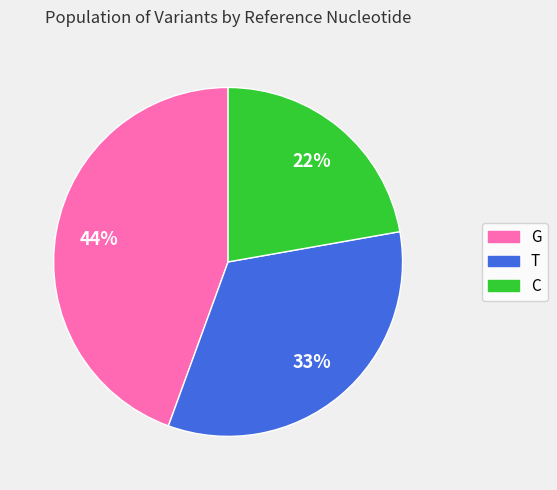

Count the number of slices in the pie.

3